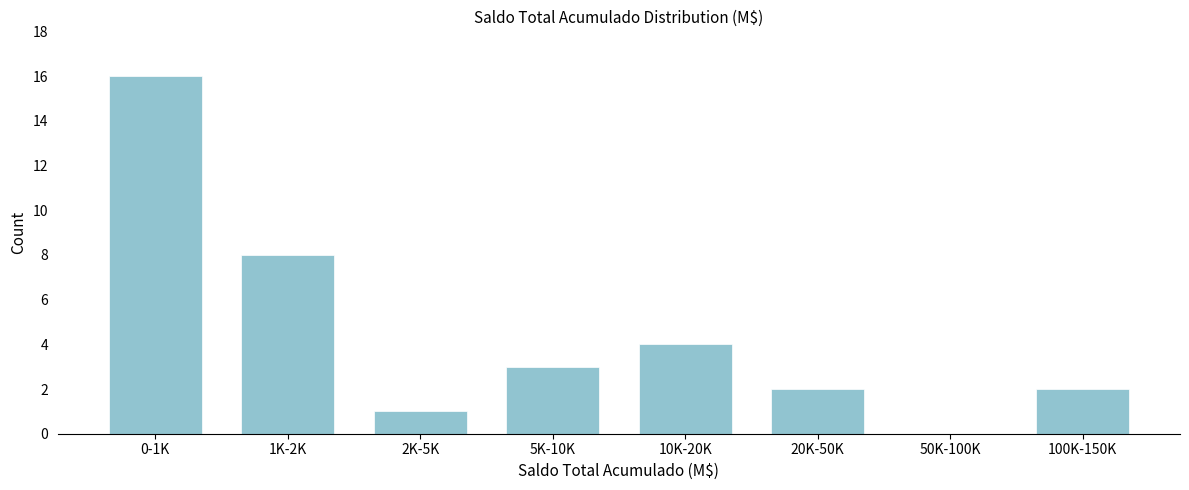

Reading left to right, what are all the values shown in this chart?

0-1K=16	1K-2K=8	2K-5K=1	5K-10K=3	10K-20K=4	20K-50K=2	50K-100K=0	100K-150K=2